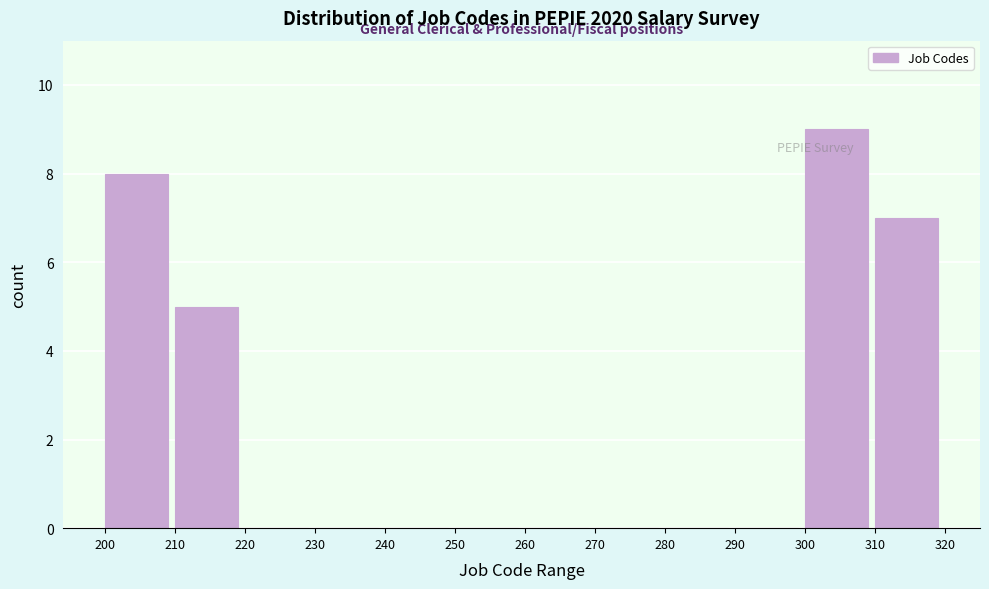

Which range on the x-axis has the tallest bar?

300 to 310